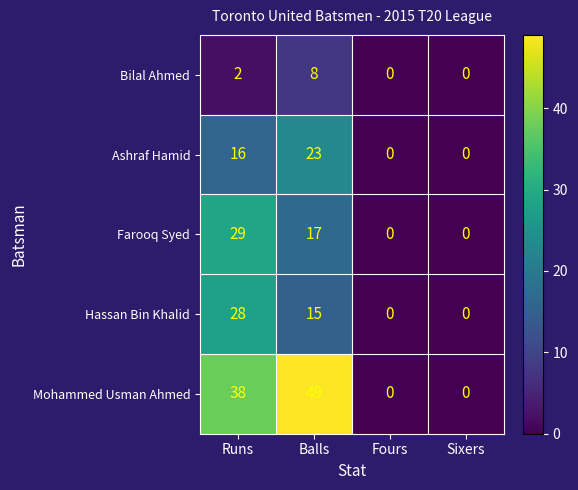

Count the Ashraf Hamid values in the range 0 to 23.

4